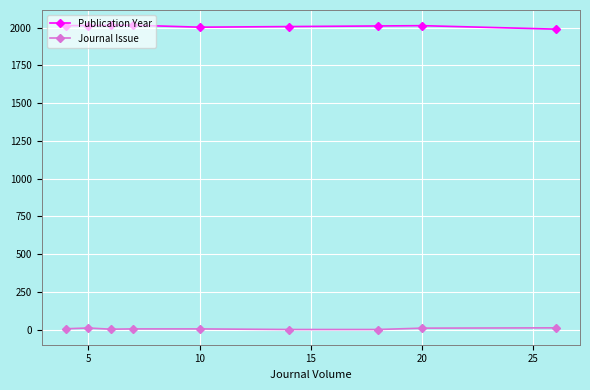

What is the difference between the maximum and second lowest values in the Journal Issue series?

11